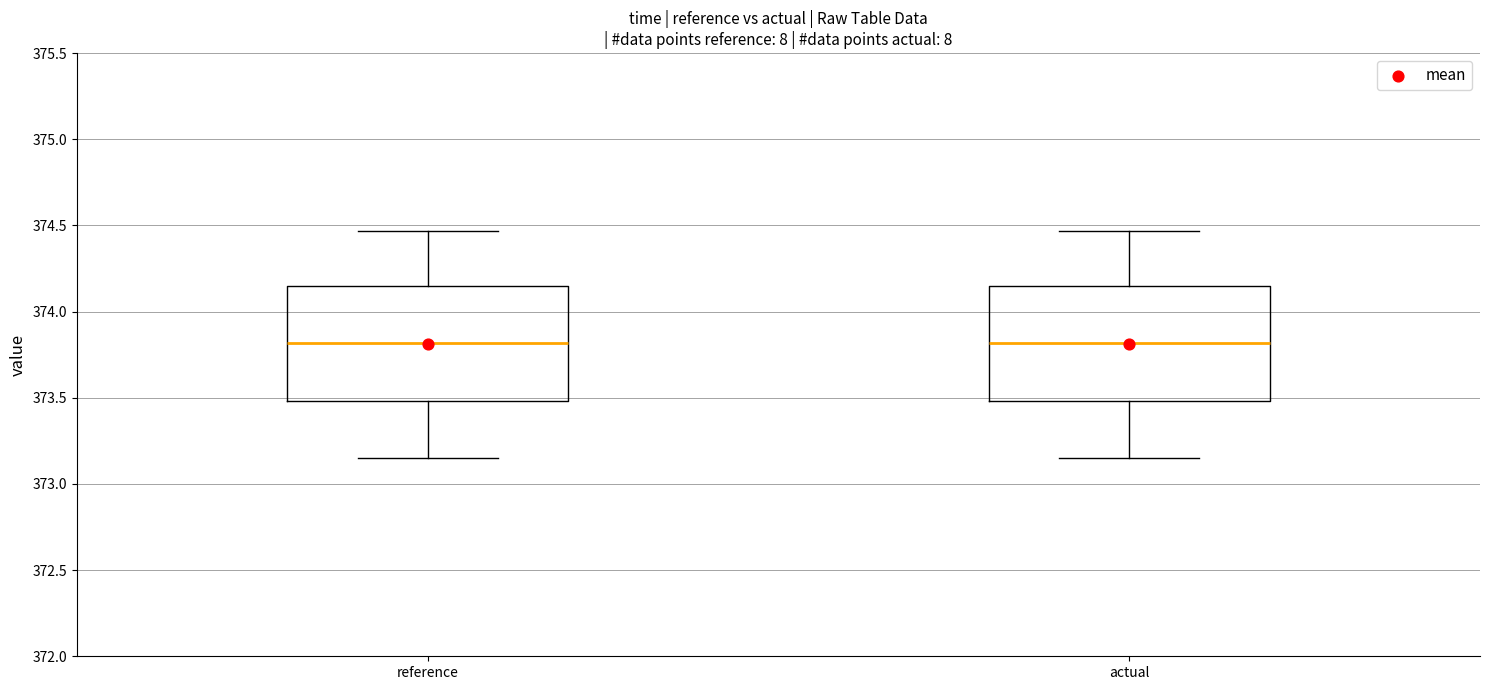

Reading left to right, transcribe this box plot: for each box, give where its median line is, the range the box spans, and where its two whiskers end, as read against the y-axis. The values are not printed on the chart, so give them approximately, as read against the axis.

reference: median 373.80, box 373.50 to 374.15, whiskers 373.15 to 374.45
actual: median 373.80, box 373.50 to 374.15, whiskers 373.15 to 374.45